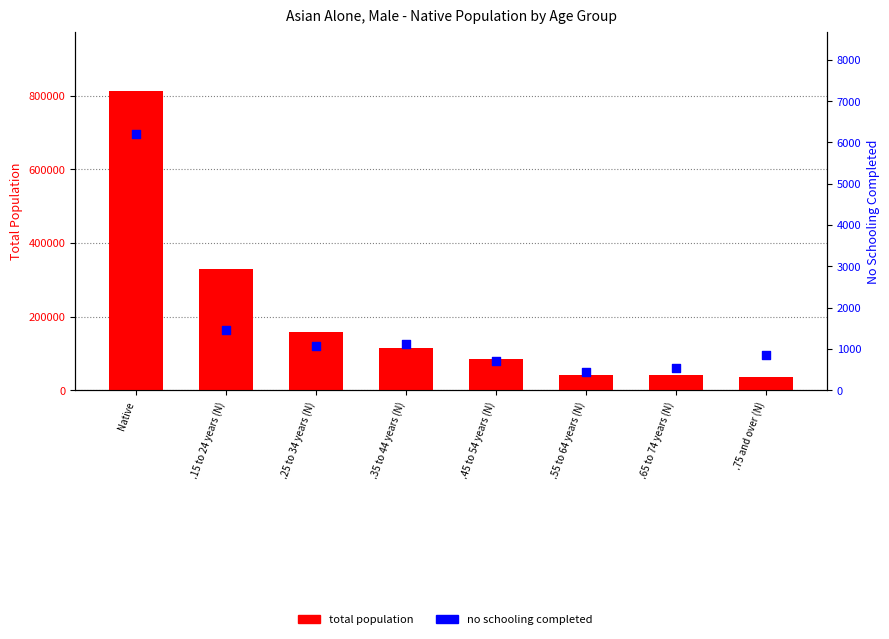

At how many categories does at least one series exceed 404651?

1